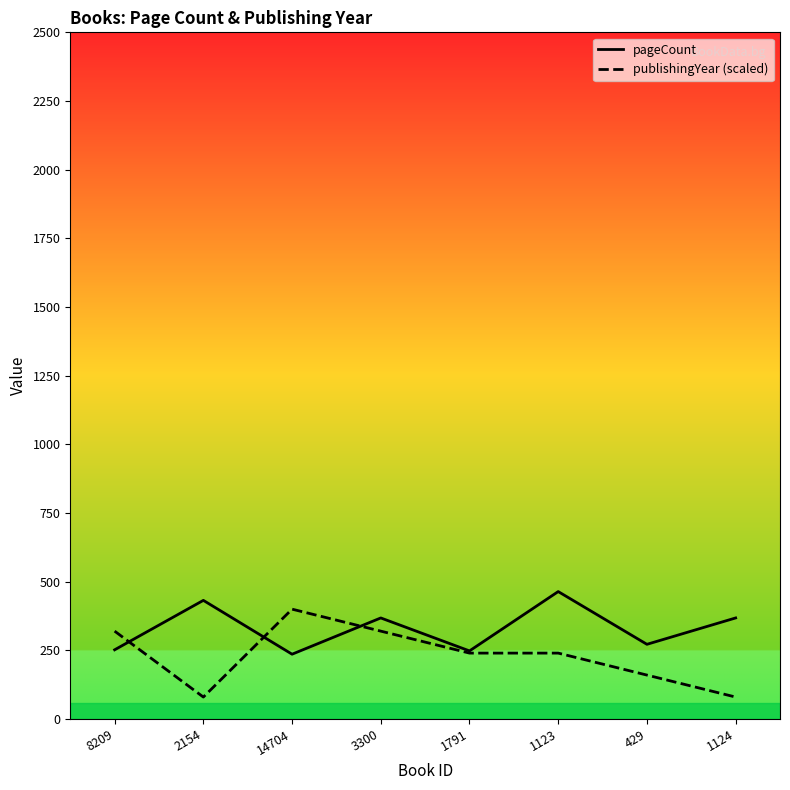

Is it true that pageCount equals 146 at 1123?

False